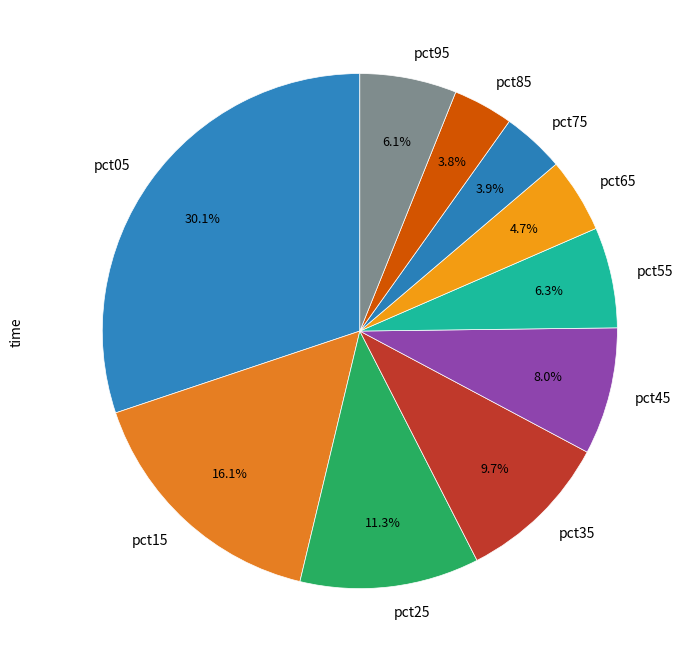

Is there a majority slice in this chart?

No